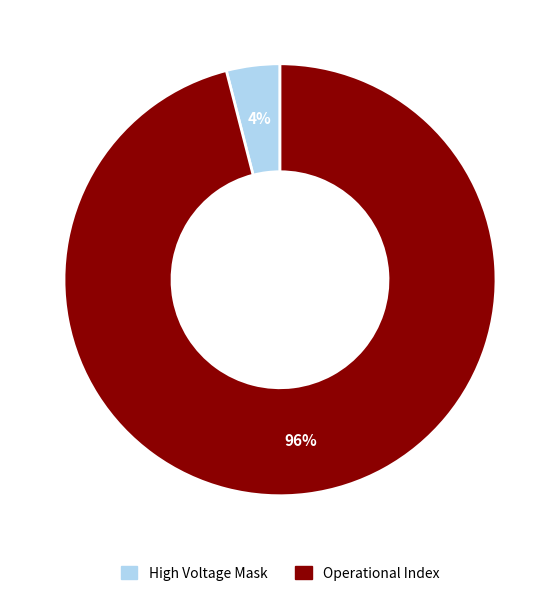

How many slices are in this pie chart?

2